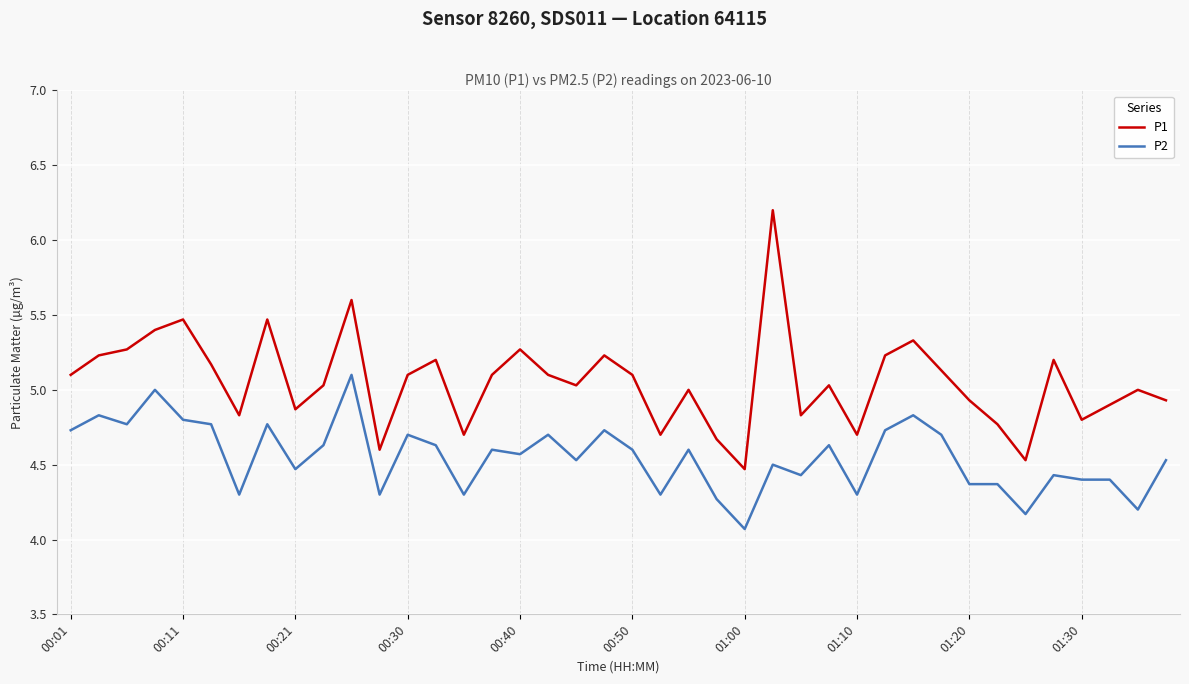

What is the smallest value displayed?

4.1